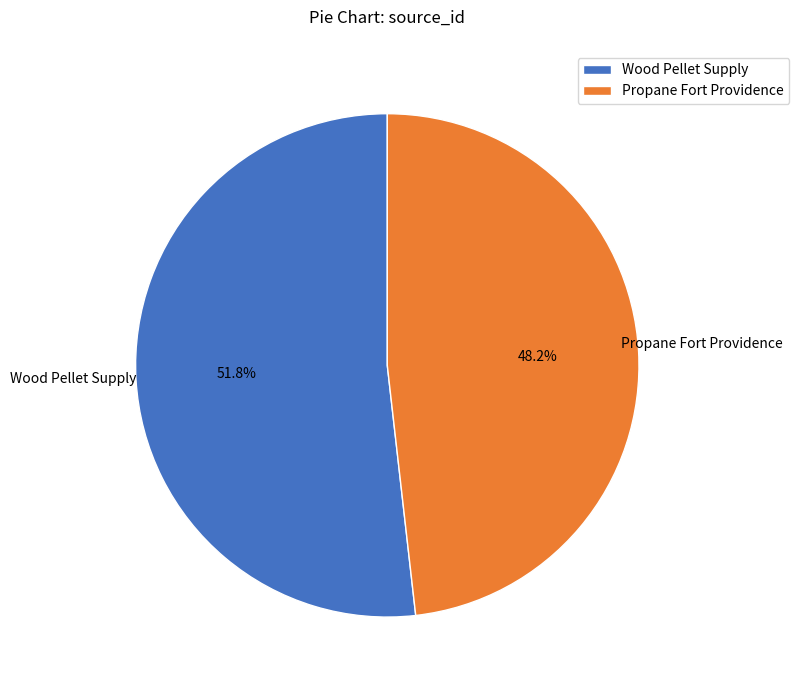

What percentage is NOT represented by Propane Fort Providence?

51.8%